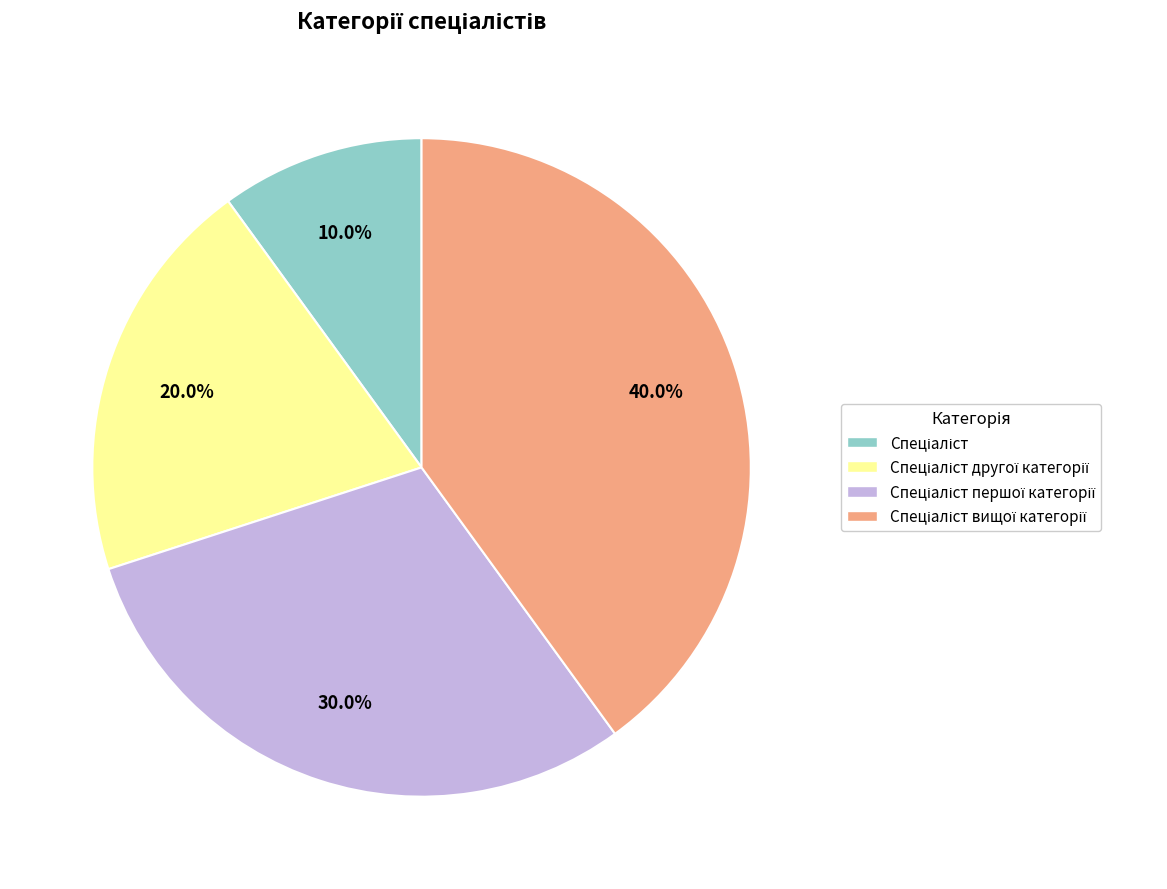

Is there a majority slice in this chart?

No